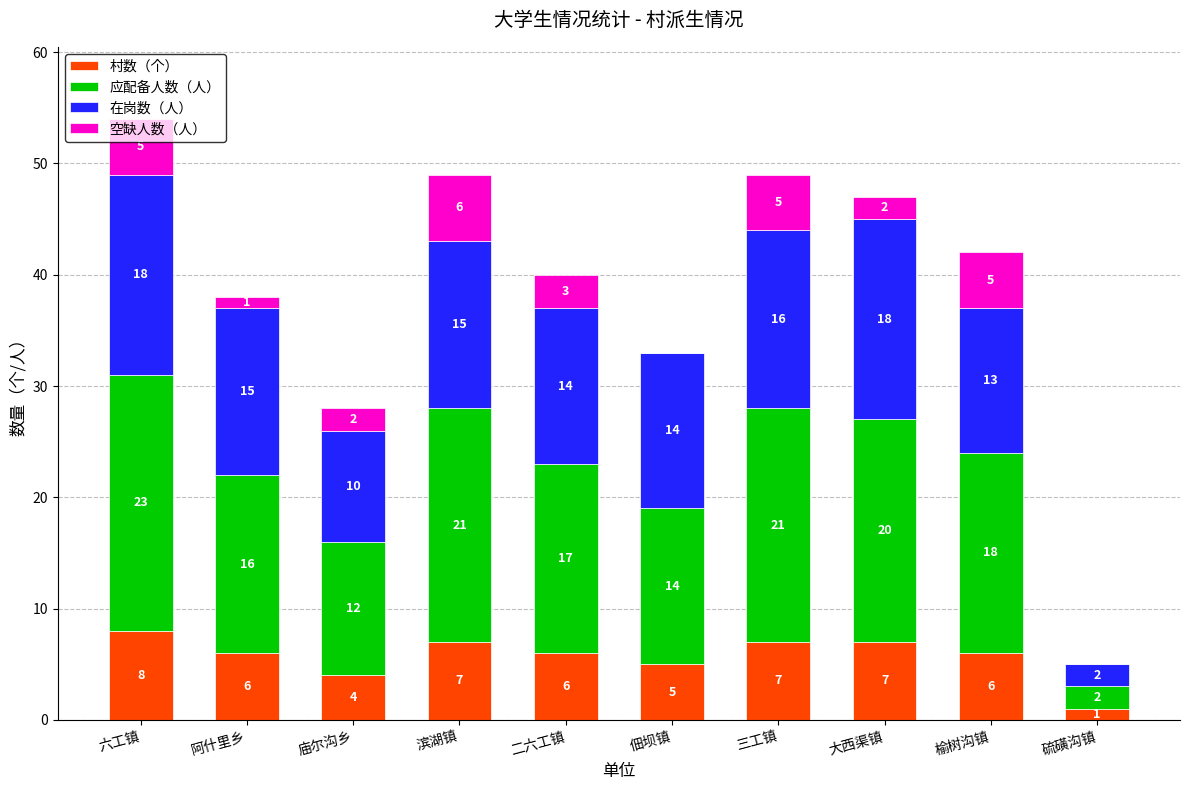

The 村数（个） series shows 1 at 硫磺沟镇. True or false?

True